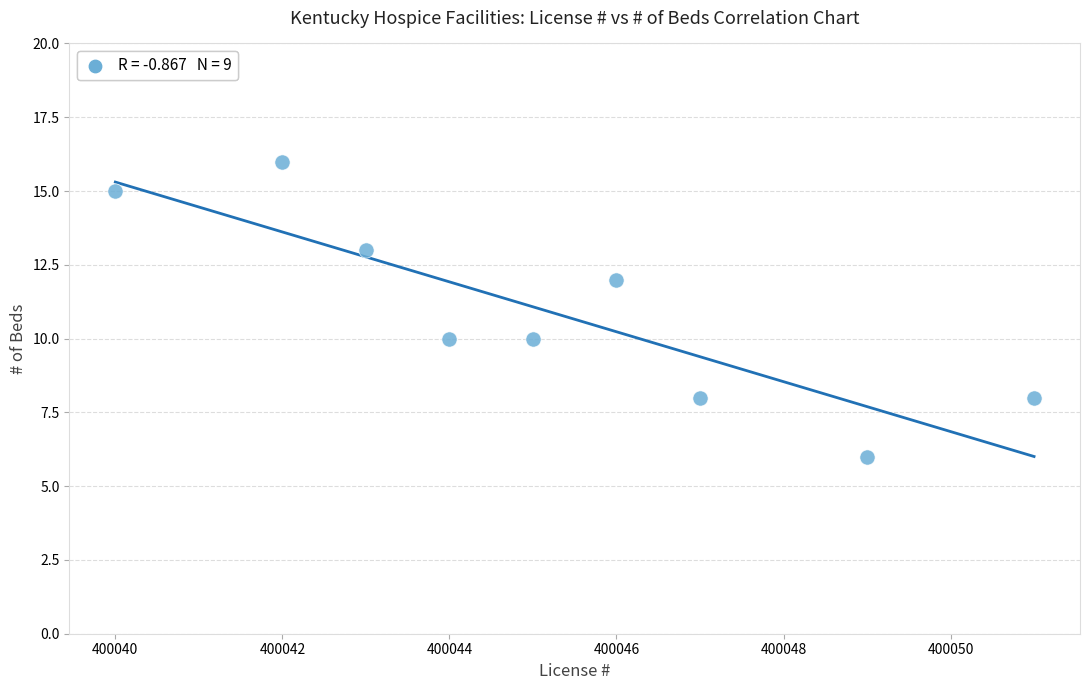

What is the average Y value?

11